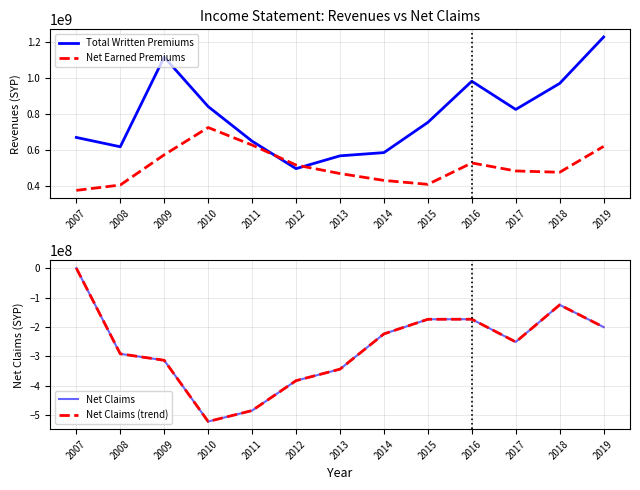

True or false: Net Claims and Net Earned Premiums cross at least once.

False